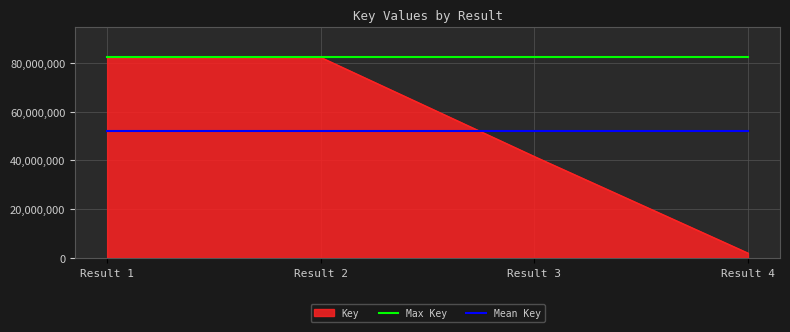

The Mean Key series shows 52042060.8 at Result 1. True or false?

True